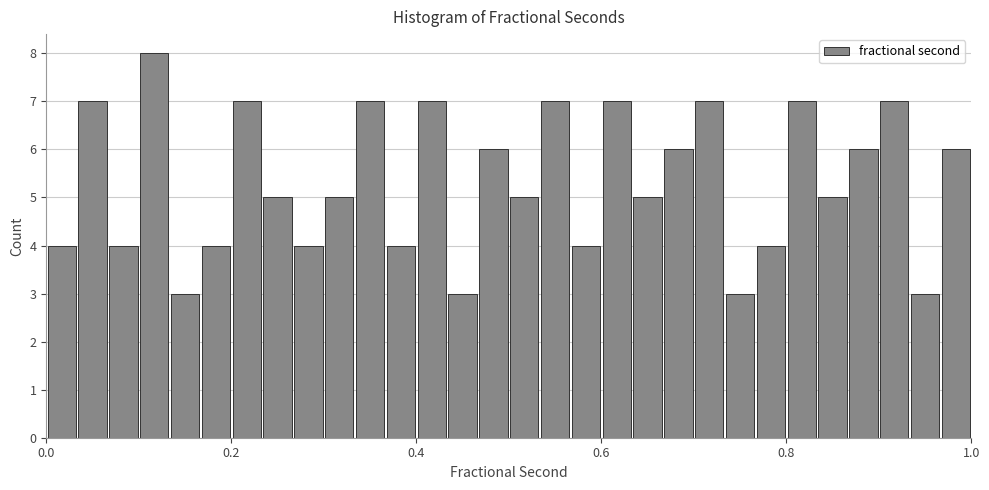

Read against the x-axis, roughly where is the centre of the tallest bar?

0.12